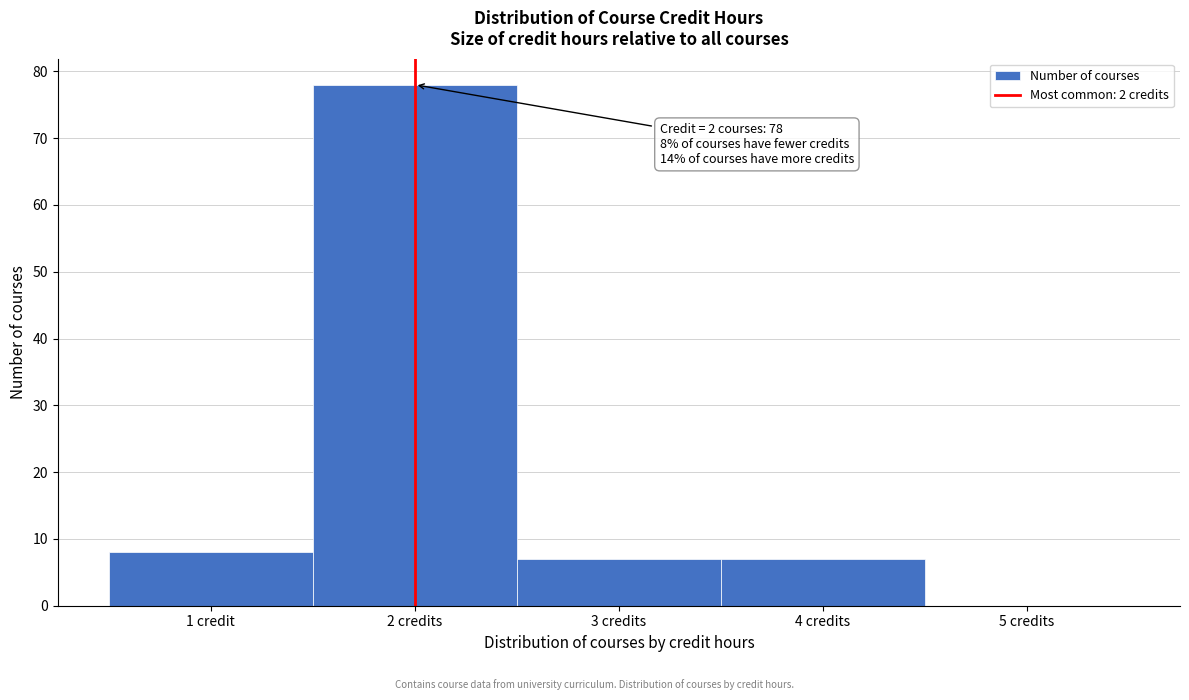

Reading right to left, extract all data points from this chart.

5 credits=0	4 credits=7	3 credits=7	2 credits=78	1 credit=8